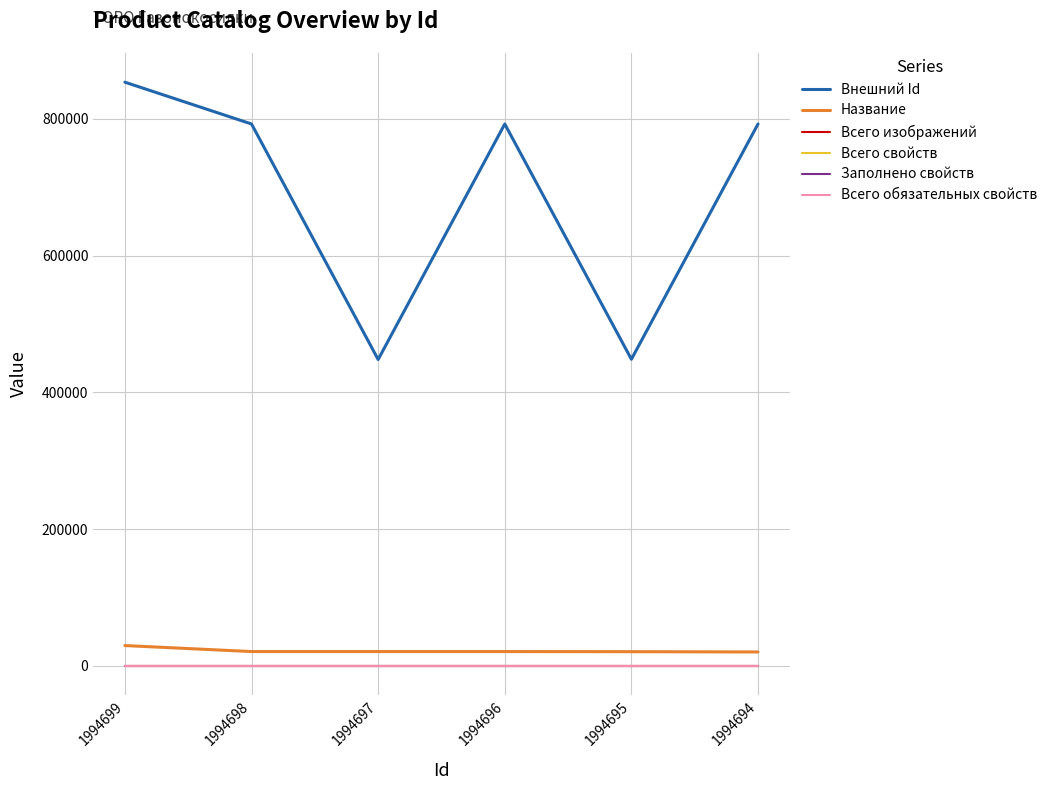

Reading left to right, list all the values displayed in this chart.

Внешний Id: 1994699=853498	1994698=792370	1994697=447990	1994696=792366	1994695=448350	1994694=792368
Название: 1994699=29732	1994698=20956	1994697=20955	1994696=20954	1994695=20792	1994694=20372
Всего изображений: 1994699=0	1994698=0	1994697=0	1994696=0	1994695=0	1994694=0
Всего свойств: 1994699=0	1994698=0	1994697=0	1994696=0	1994695=0	1994694=0
Заполнено свойств: 1994699=0	1994698=0	1994697=0	1994696=0	1994695=0	1994694=0
Всего обязательных свойств: 1994699=0	1994698=0	1994697=0	1994696=0	1994695=0	1994694=0